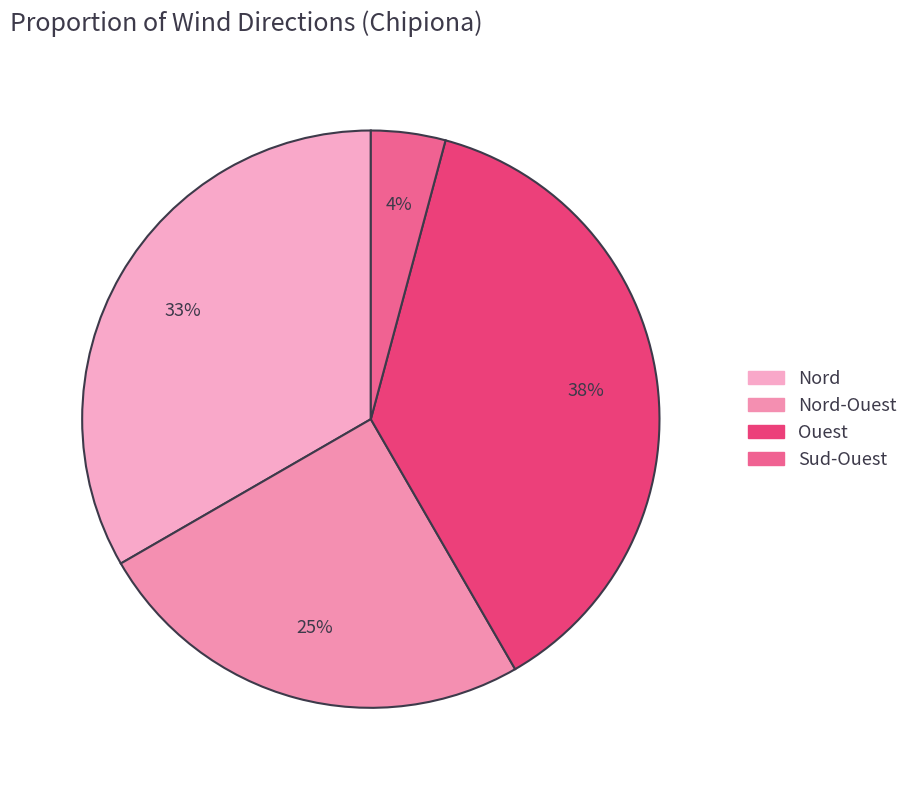

Does any single category account for the majority?

No